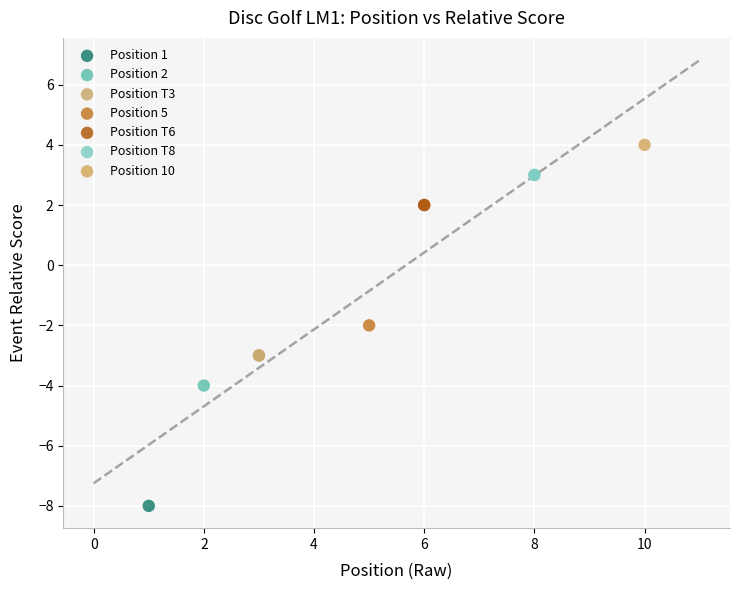

What are all the series names shown in the legend?

Position 1, Position 2, Position T3, Position 5, Position T6, Position T8, Position 10